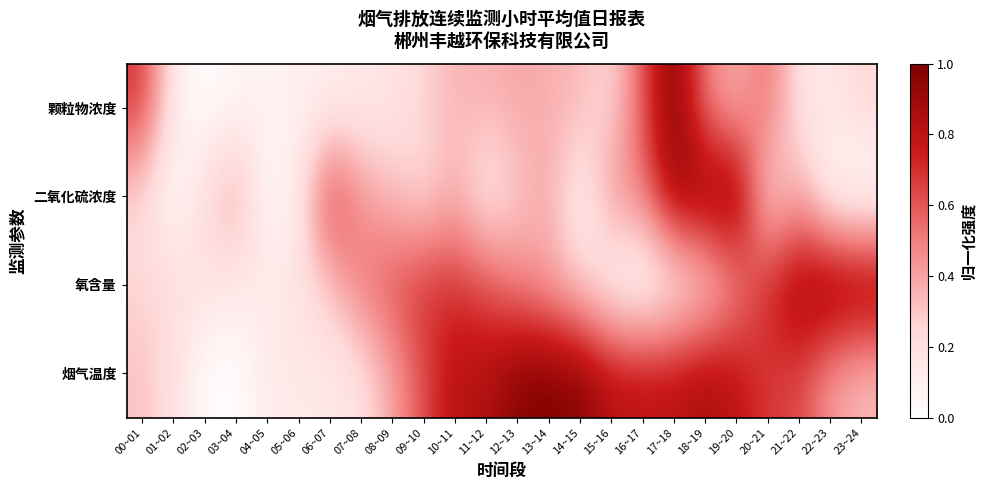

Which series has the widest spread of values?

颗粒物浓度